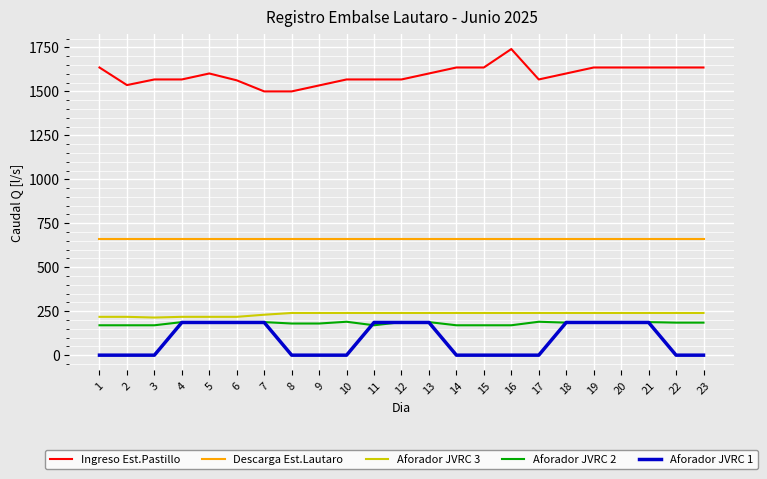

What is the total value across all series at 23?

2721